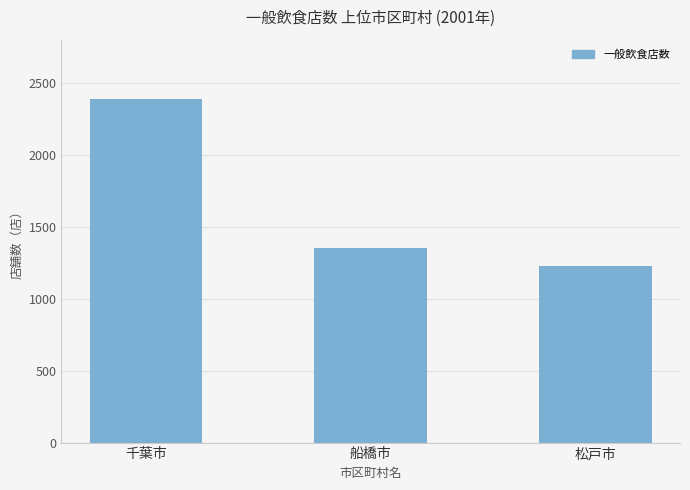

What is the label of the 1st bar from the left?

千葉市